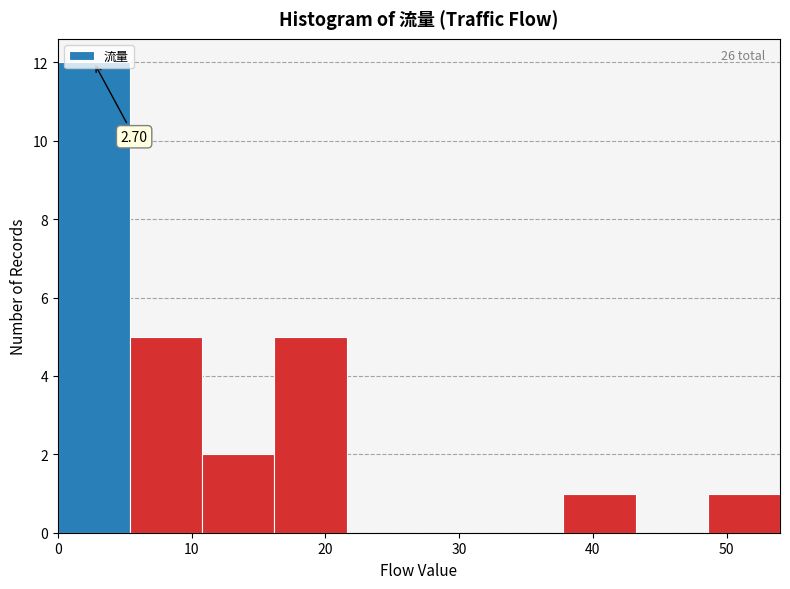

Which range on the x-axis has the tallest bar?

0.0 to 5.4